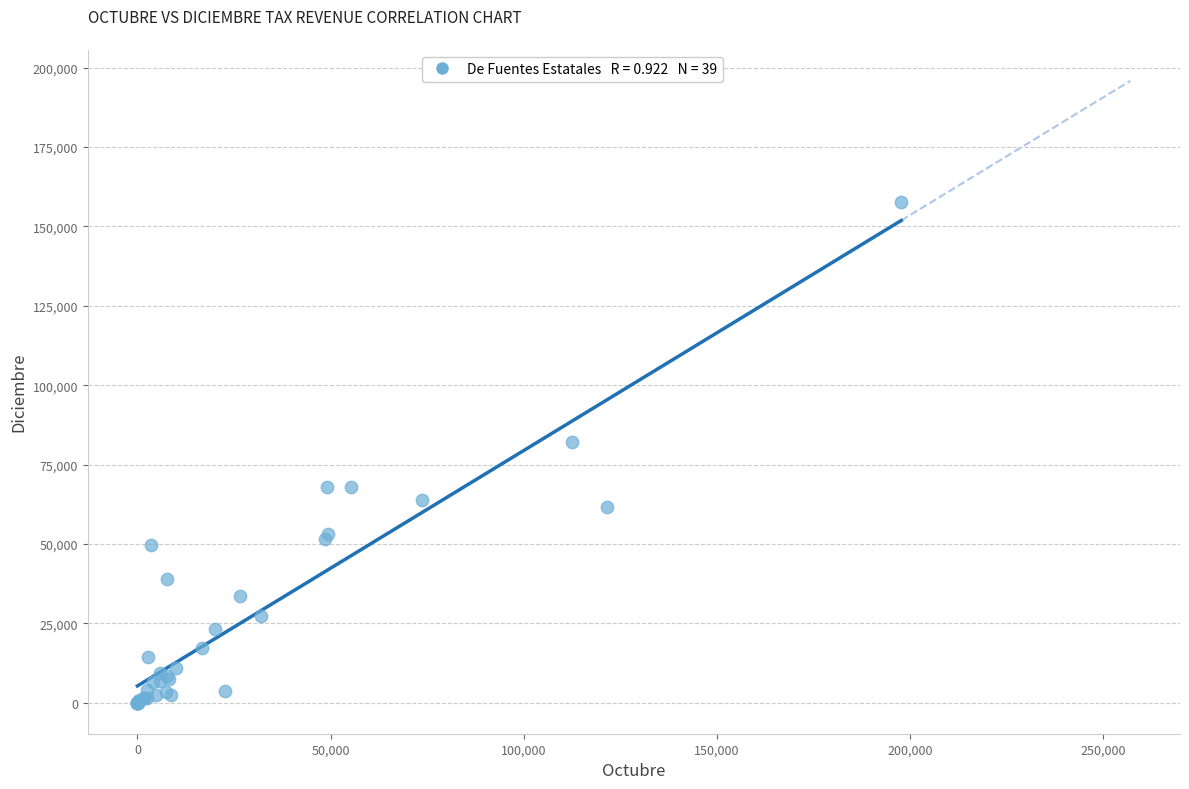

What Y value in the scatter plot is closest to 78782?

82037.0